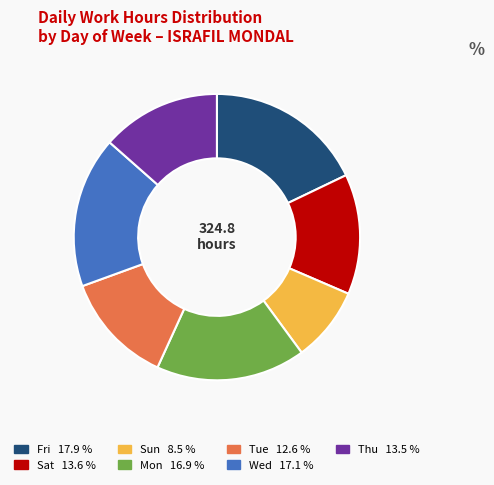

Is there a majority slice in this chart?

No